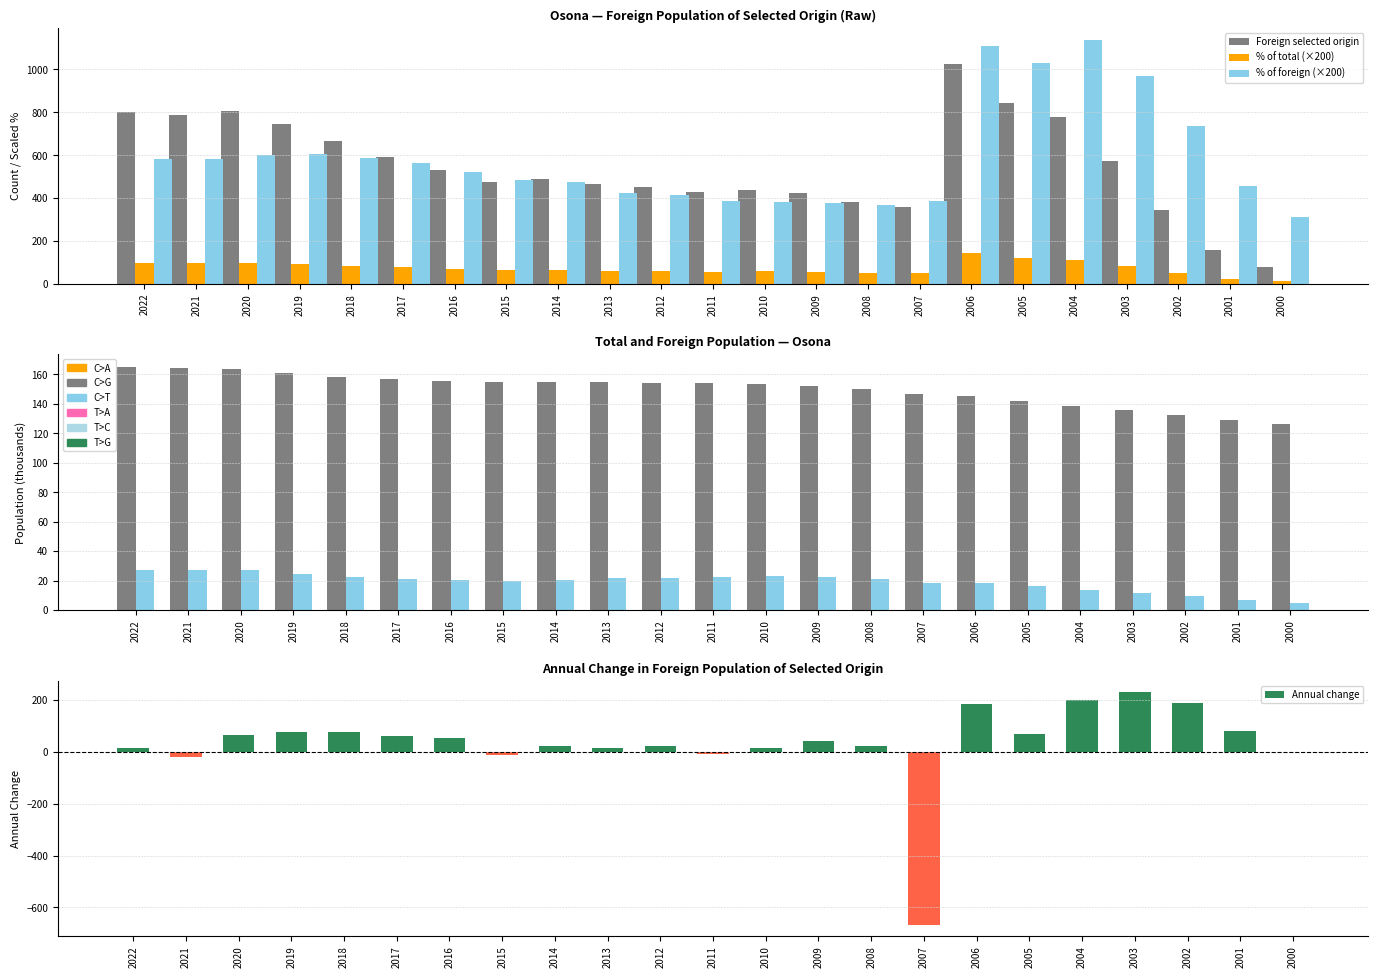

At which label does Annual change first exceed 41?

2020